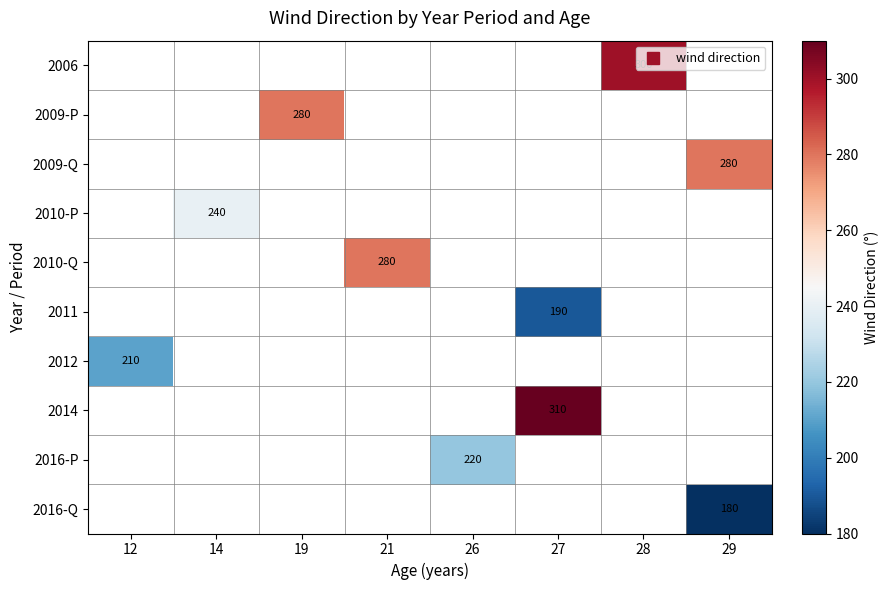

What is the greatest value displayed?

310.0